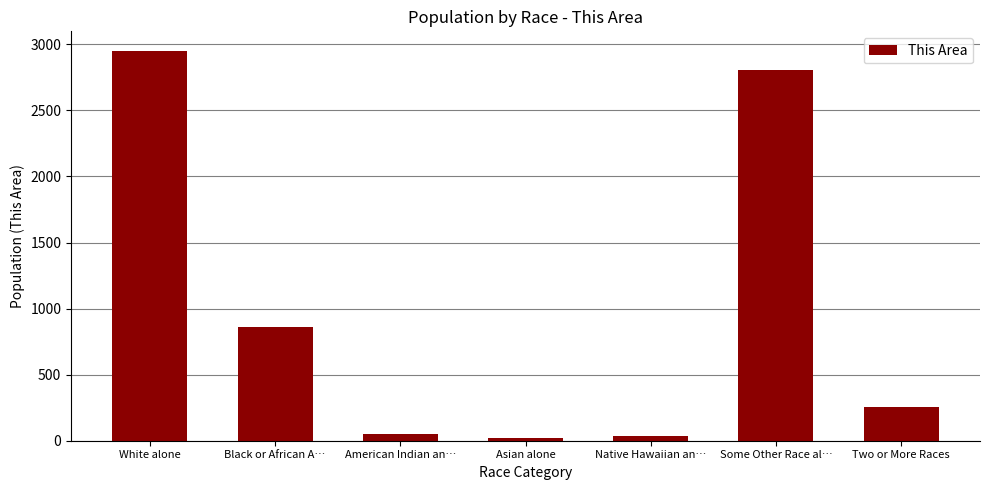

At which label is the value closest to 1485?

Black or African A…